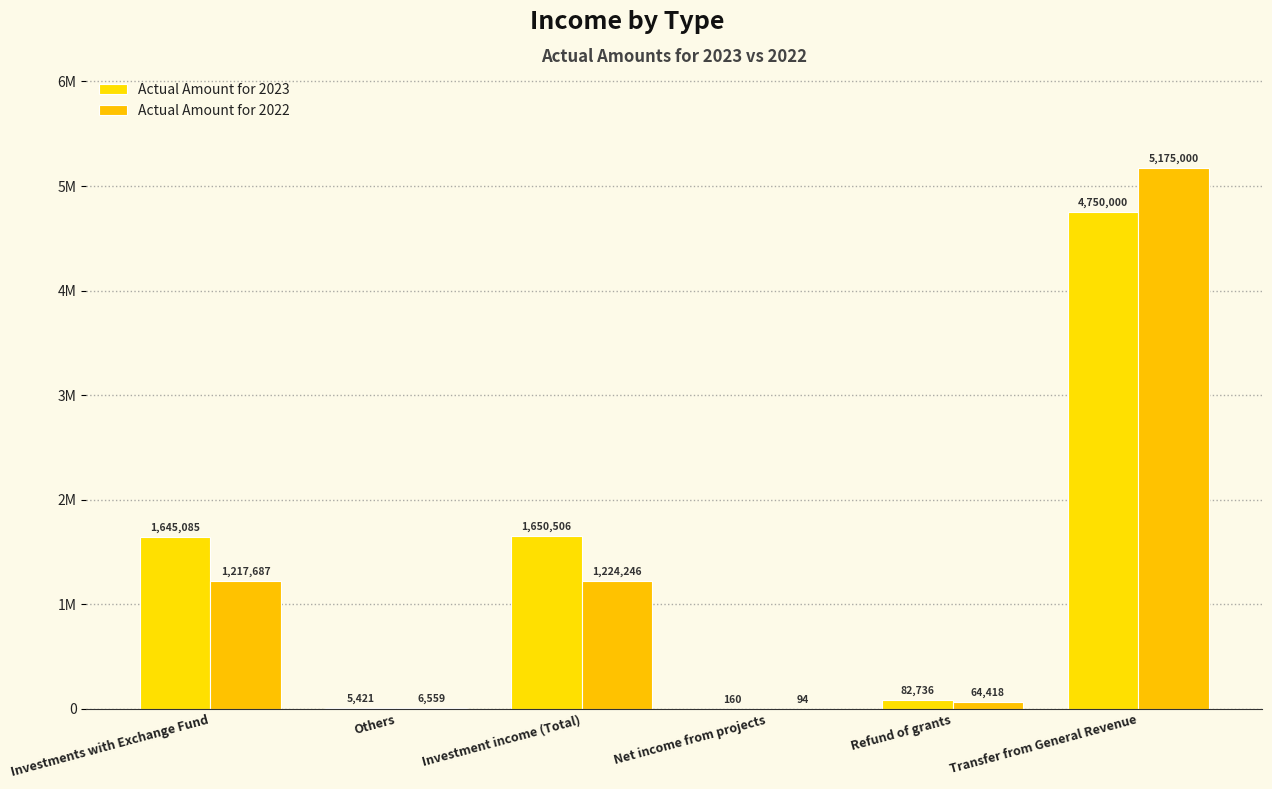

At which label does Actual Amount for 2023 first exceed 1645085?

Investment income (Total)